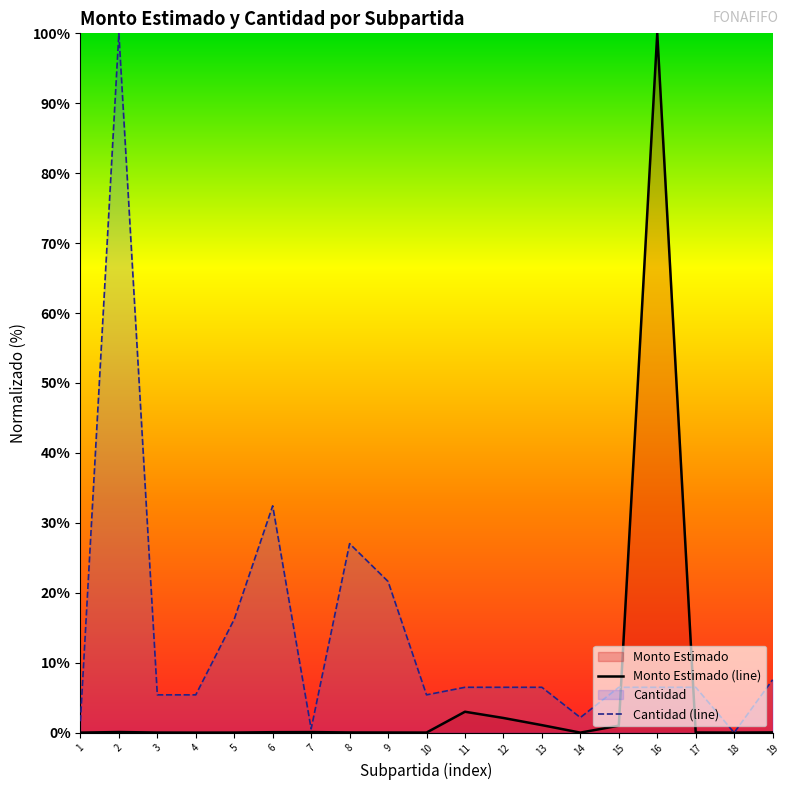

What is the highest value of the Monto Estimado (line) series?

100.0